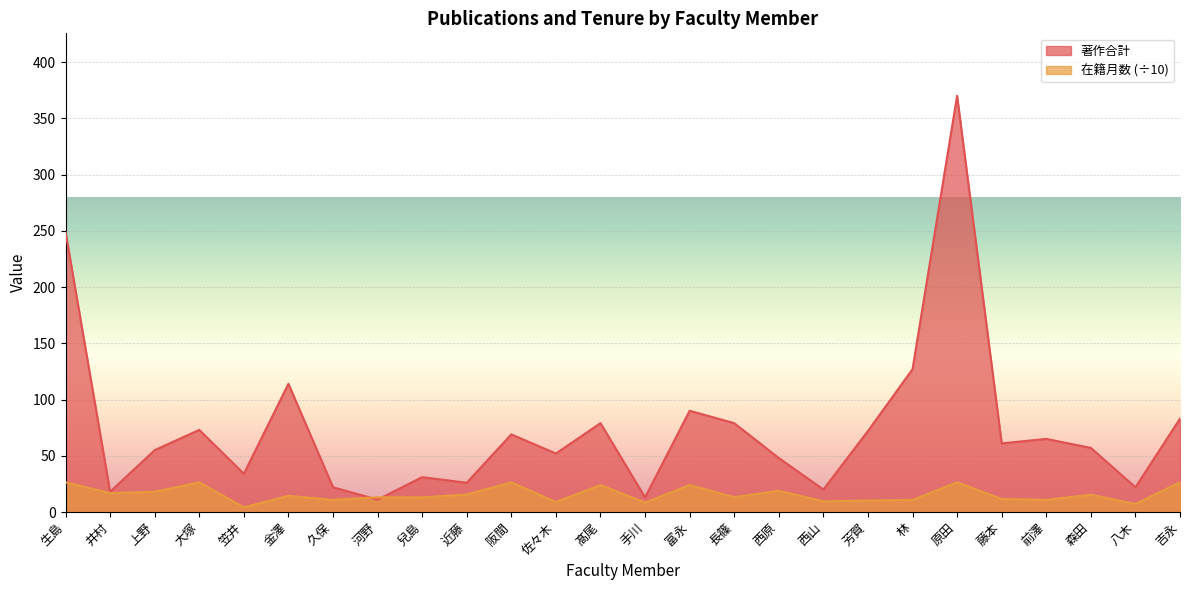

Count the number of categories in the chart.

26